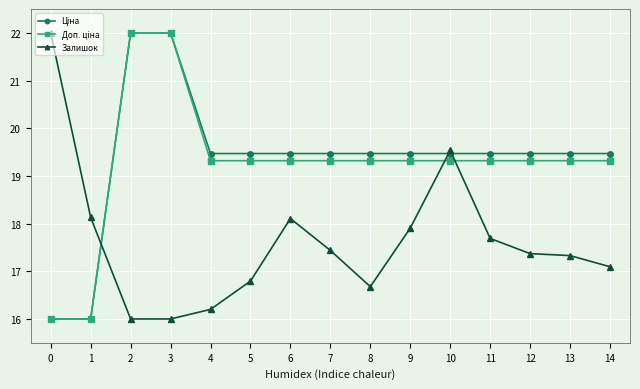

What is the total value across all series at 4?

55.0